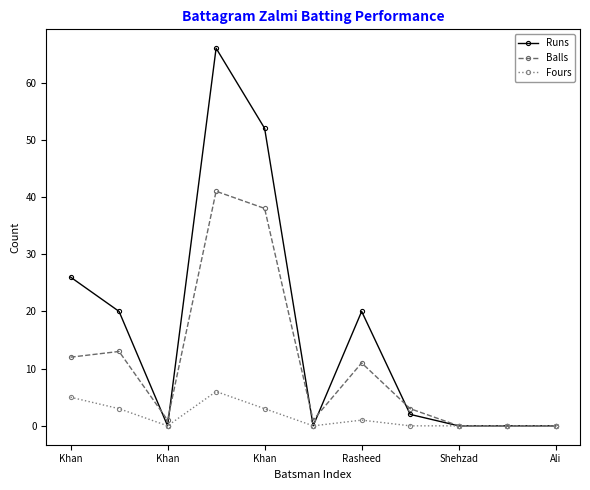

What is the value of the Runs point at the 4th from the left?

66